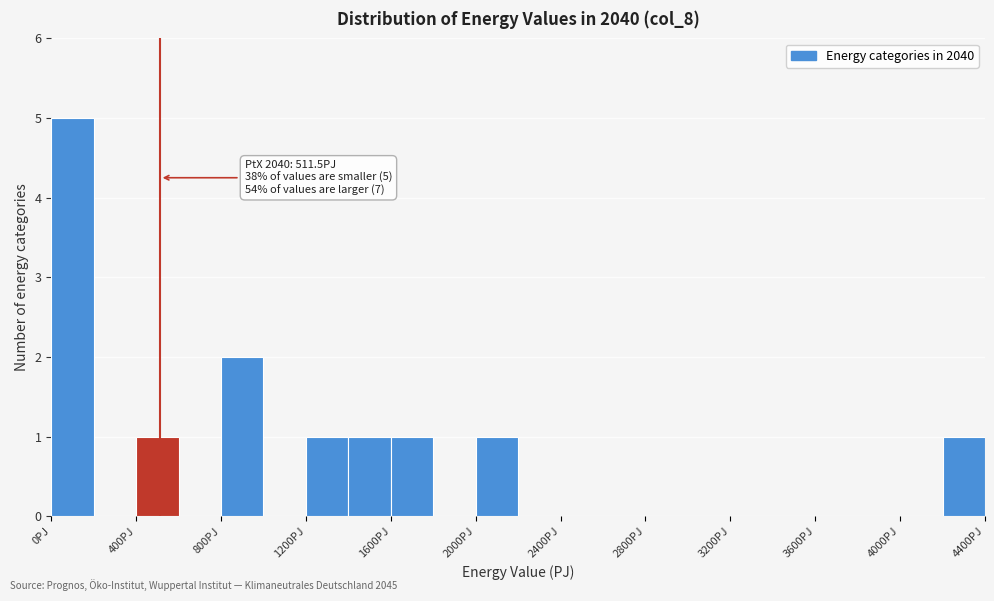

Which range on the x-axis has the tallest bar?

0 to 200